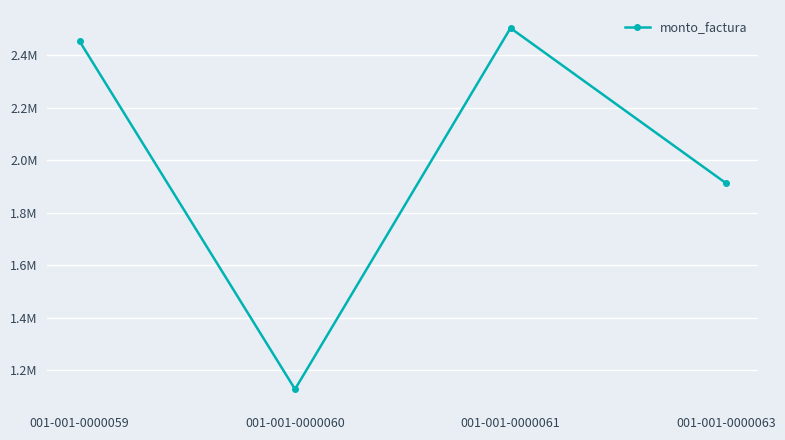

What is the ratio of the value at 001-001-0000063 to the value at 001-001-0000059?

0.8